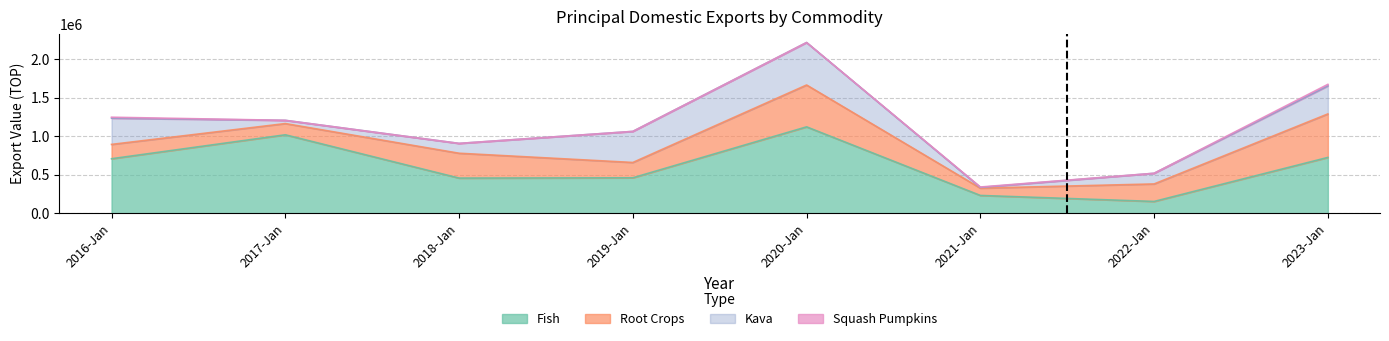

At 2017-Jan, list the series in order from smallest to largest.

Squash Pumpkins, Kava, Root Crops, Fish